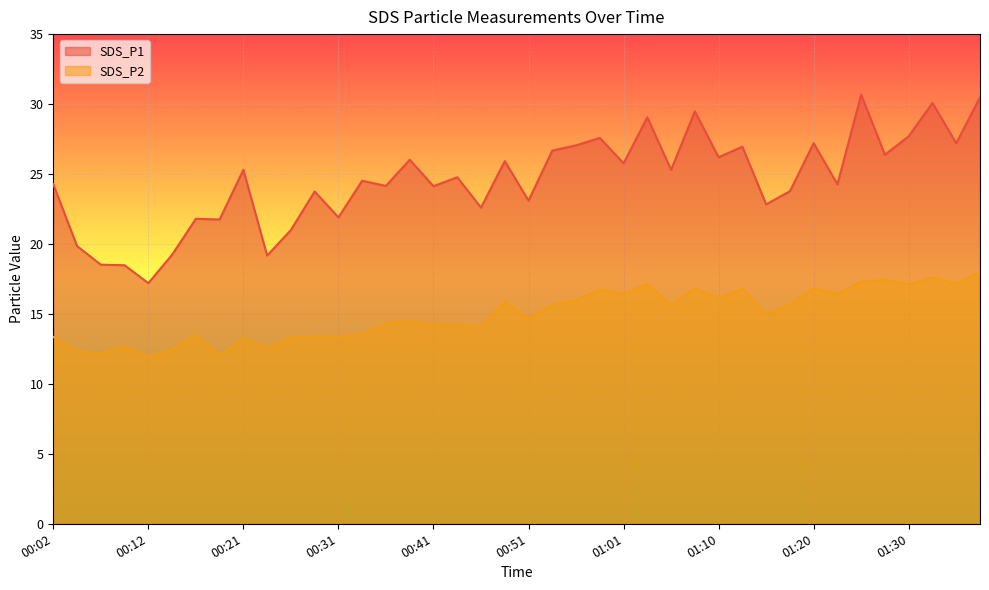

Is the value of SDS_P1 at 01:32 greater than the value of SDS_P2 at 00:48?

Yes